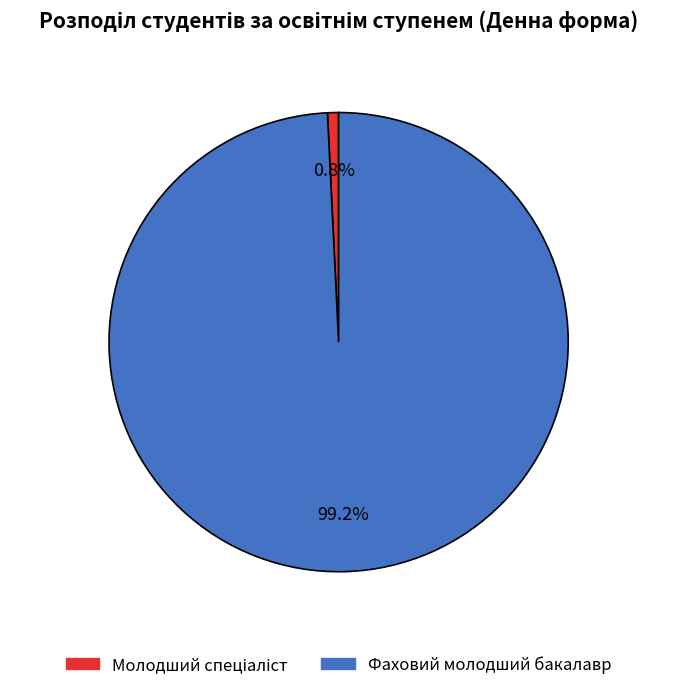

How many slices are in this pie chart?

2